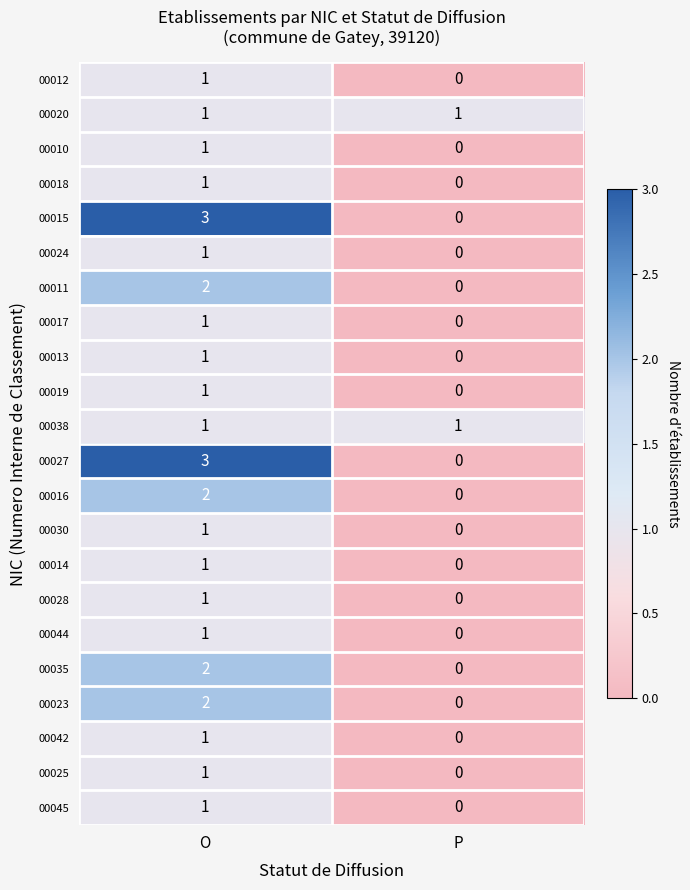

Where is 00014 nearest to the value 0?

P